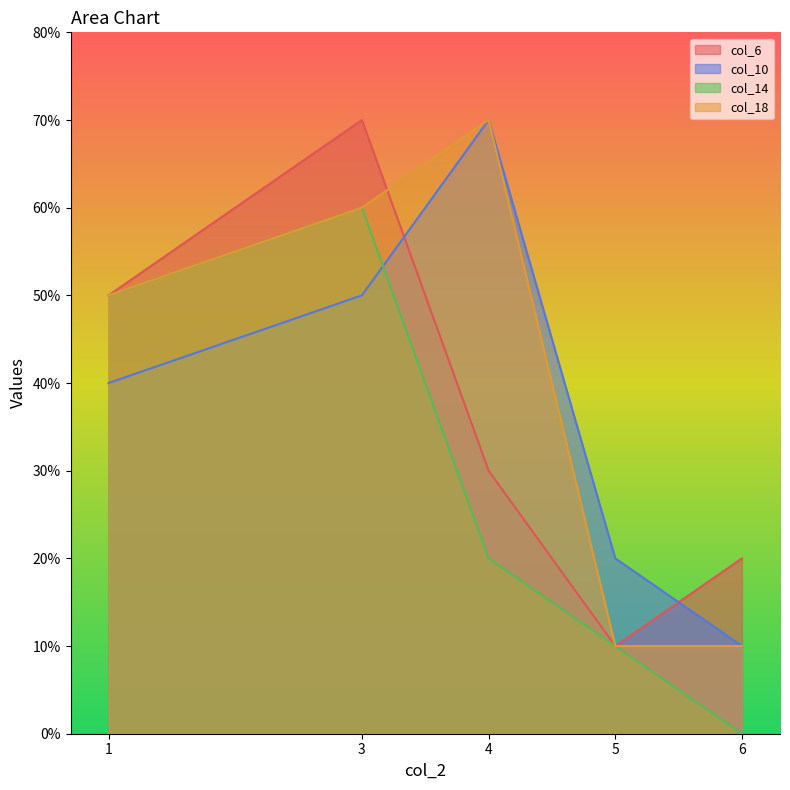

True or false: col_10 has more than 0 points higher than both neighbors.

True